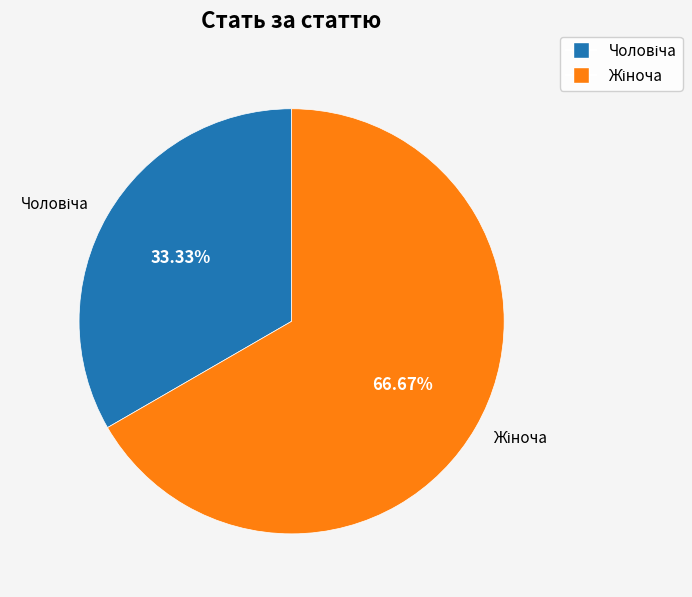

How many segments does this pie chart have?

2